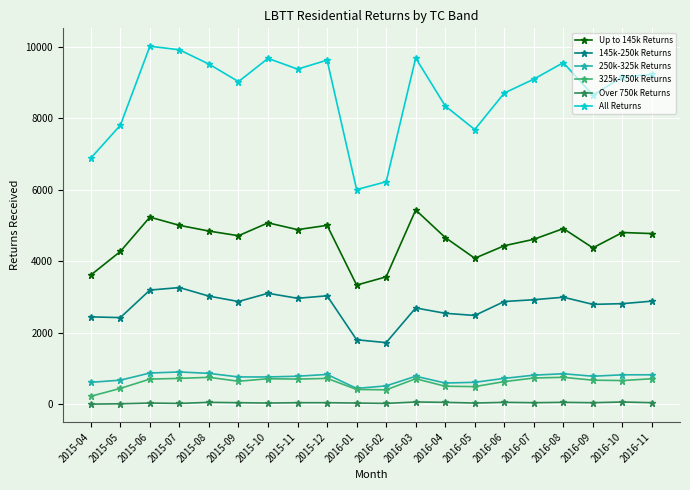

What is the label of the 5th point from the right?

2016-07